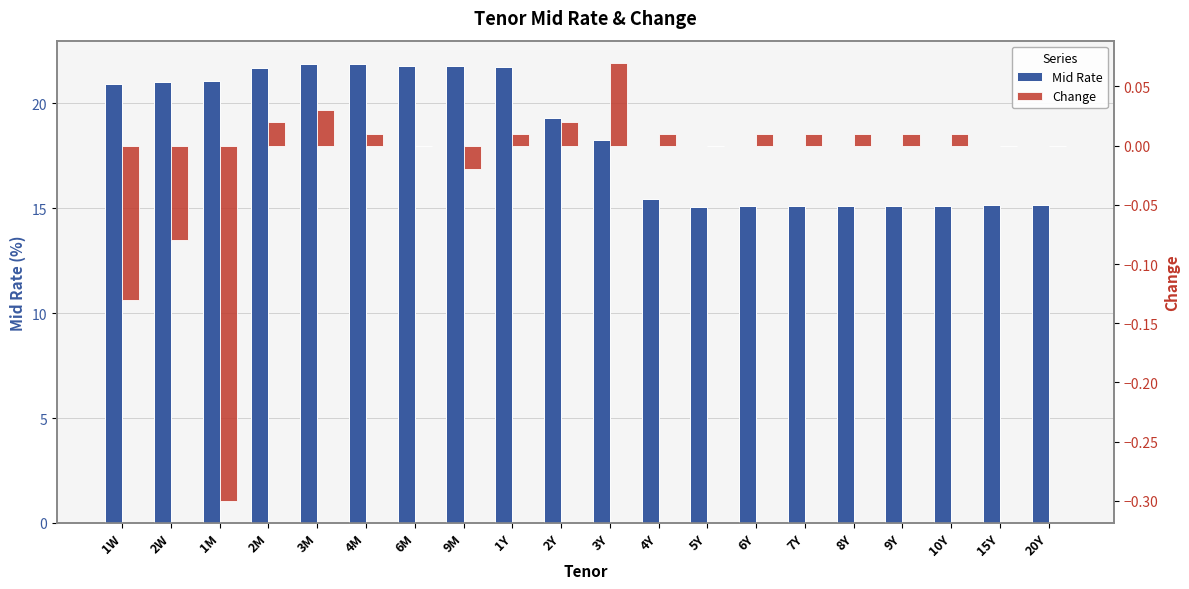

The Mid Rate series shows 15.0 at 5Y. True or false?

True